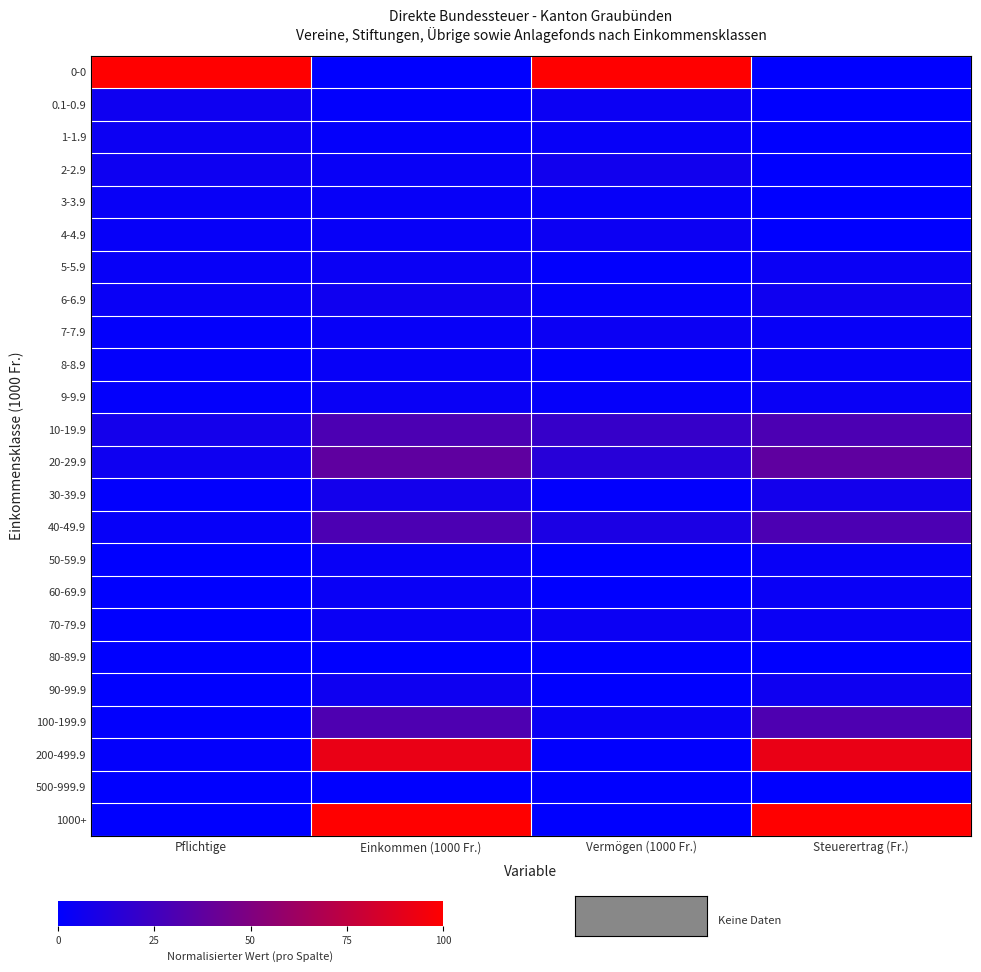

At which category is the sum across all series the highest?

Einkommen (1000 Fr.)